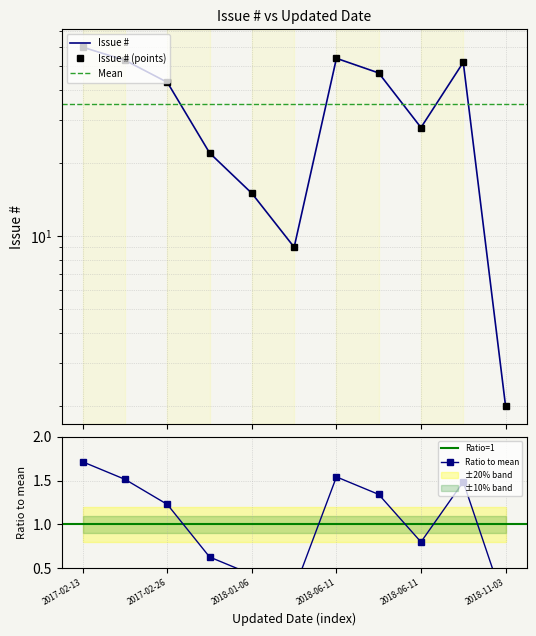

Which has a higher value, 2017-02-13 or 2017-02-14?

2017-02-13